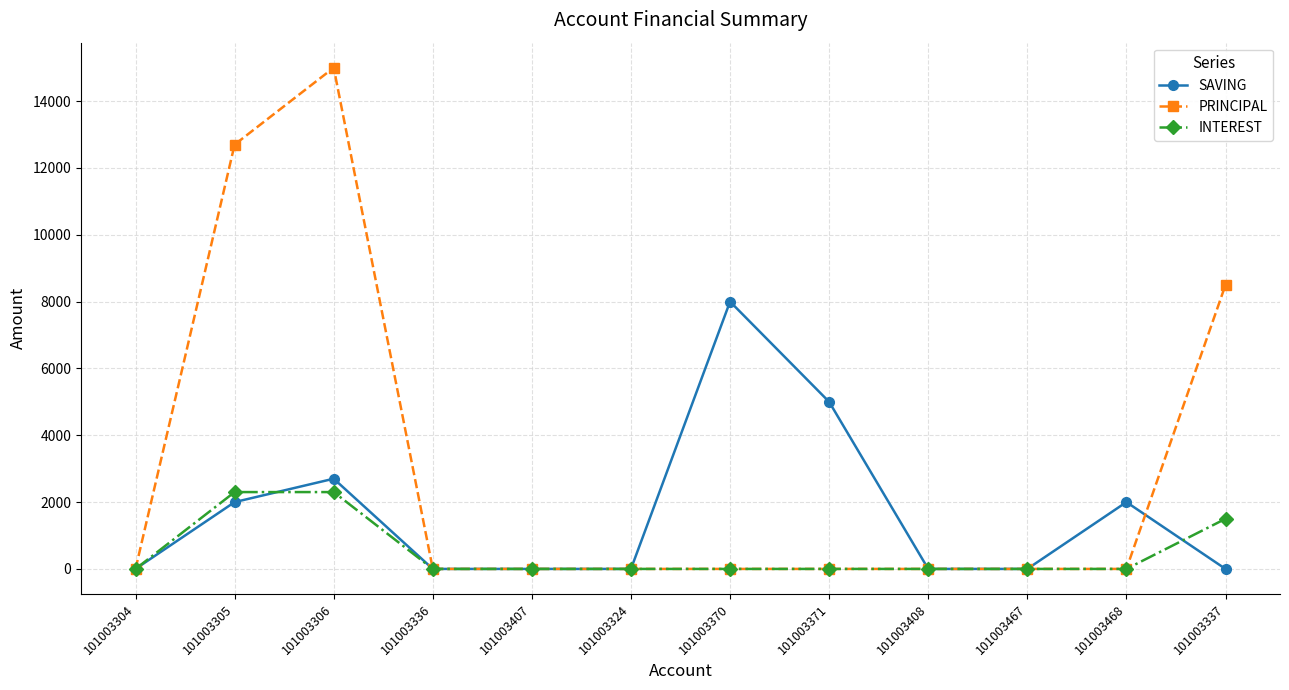

What is the label of the 3rd point from the right?

101003467